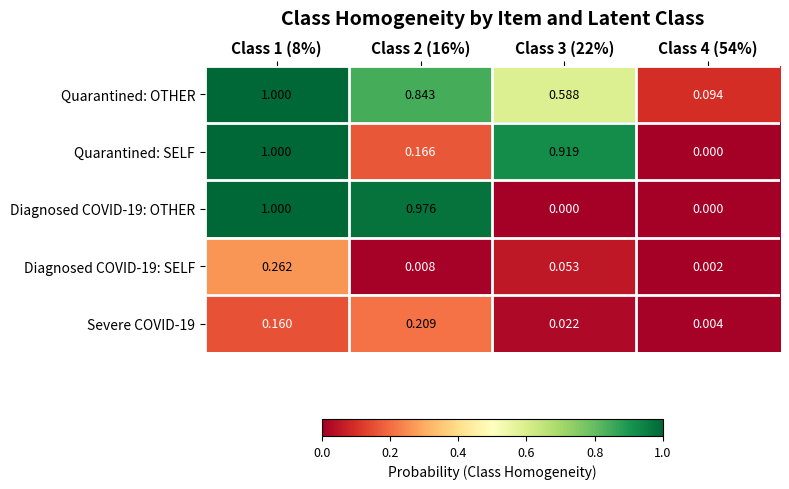

At Class 2 (16%), list the series in order from smallest to largest.

Diagnosed COVID-19: SELF, Quarantined: SELF, Severe COVID-19, Quarantined: OTHER, Diagnosed COVID-19: OTHER